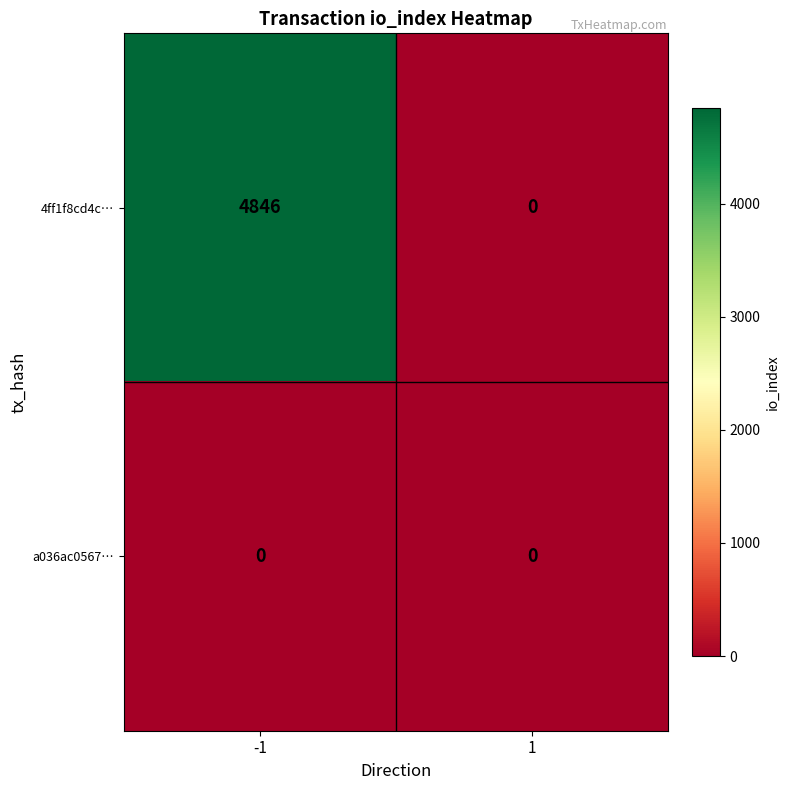

The a036ac0567… series shows 0 at -1. True or false?

True